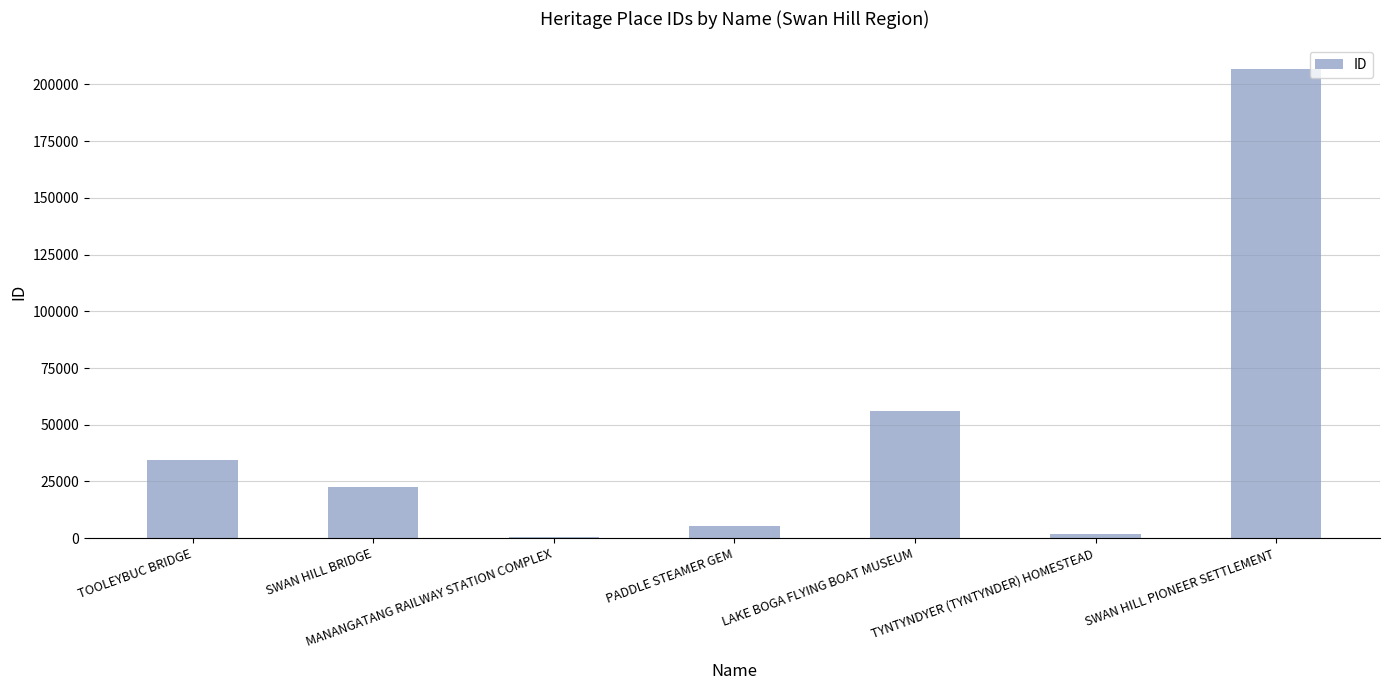

What position from the right is TYNTYNDYER (TYNTYNDER) HOMESTEAD?

2